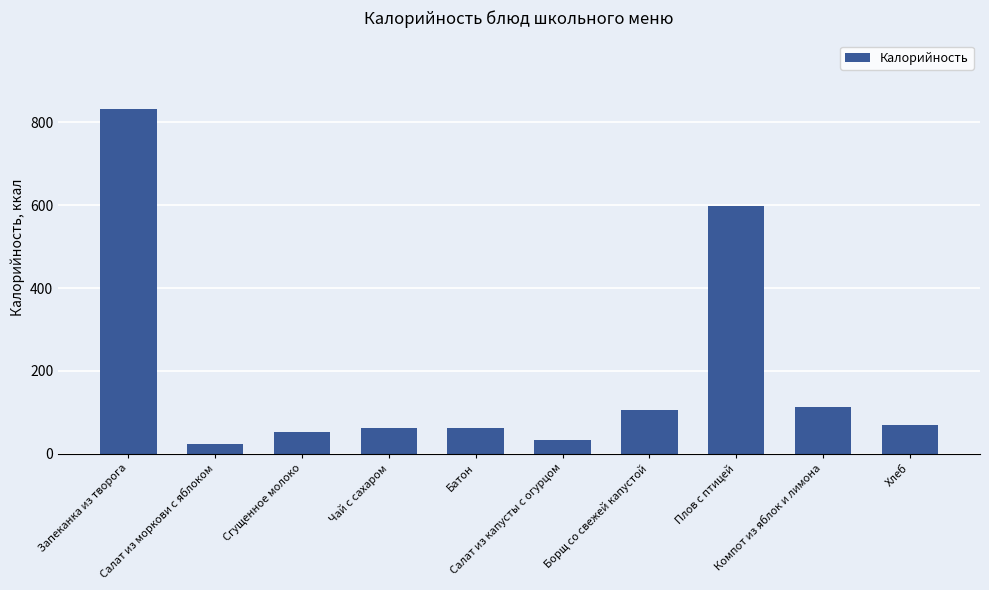

The chart shows a value of 113.6 at Компот из яблок и лимона. True or false?

True